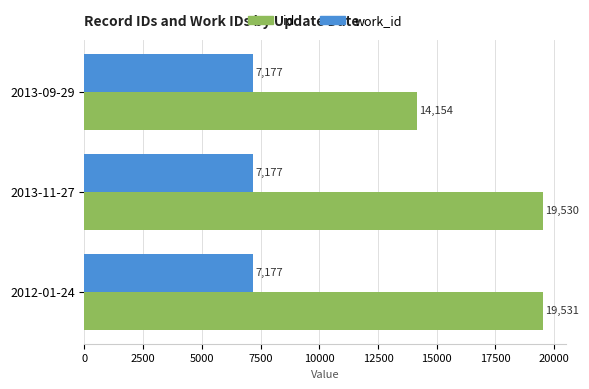

Which series has the widest spread of values?

id